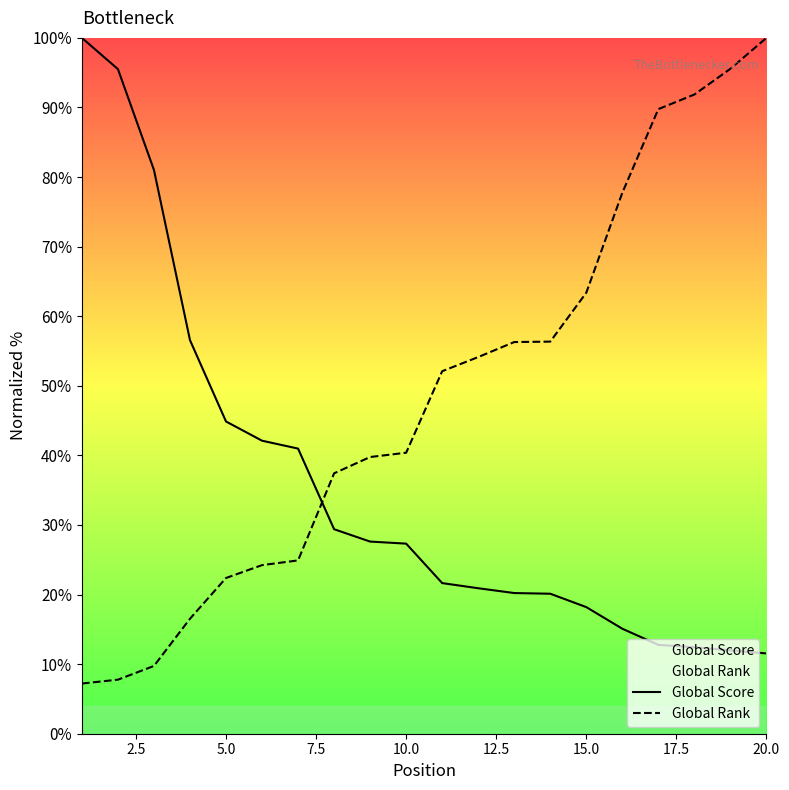

What is the difference between the maximum and minimum values in the Global Score series?

88.5